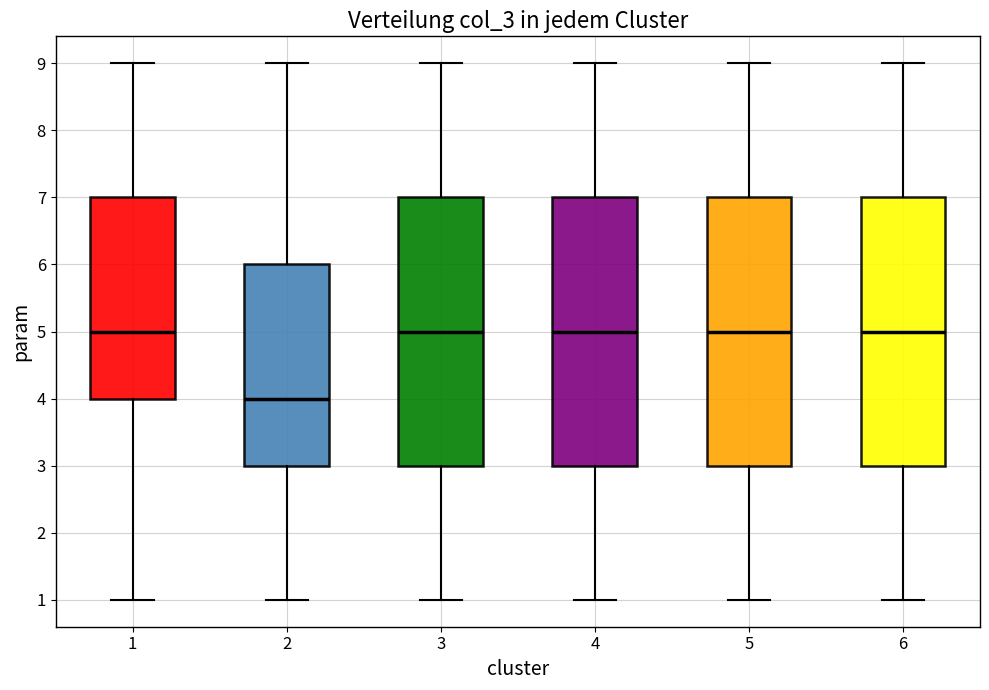

Where does the upper whisker of the box at x = 3 end on the y-axis? The values are not printed on the chart, so give them approximately, as read against the axis.

9